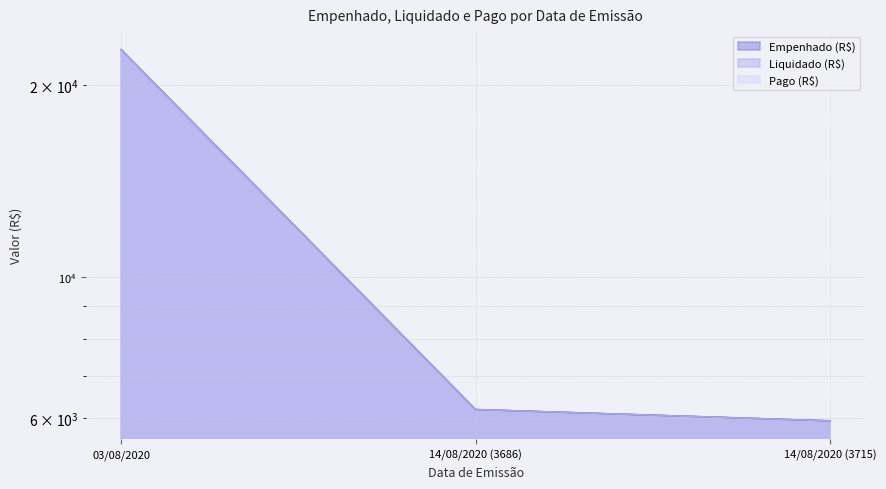

At 03/08/2020, list the series in order from smallest to largest.

Empenhado (R$), Liquidado (R$), Pago (R$)